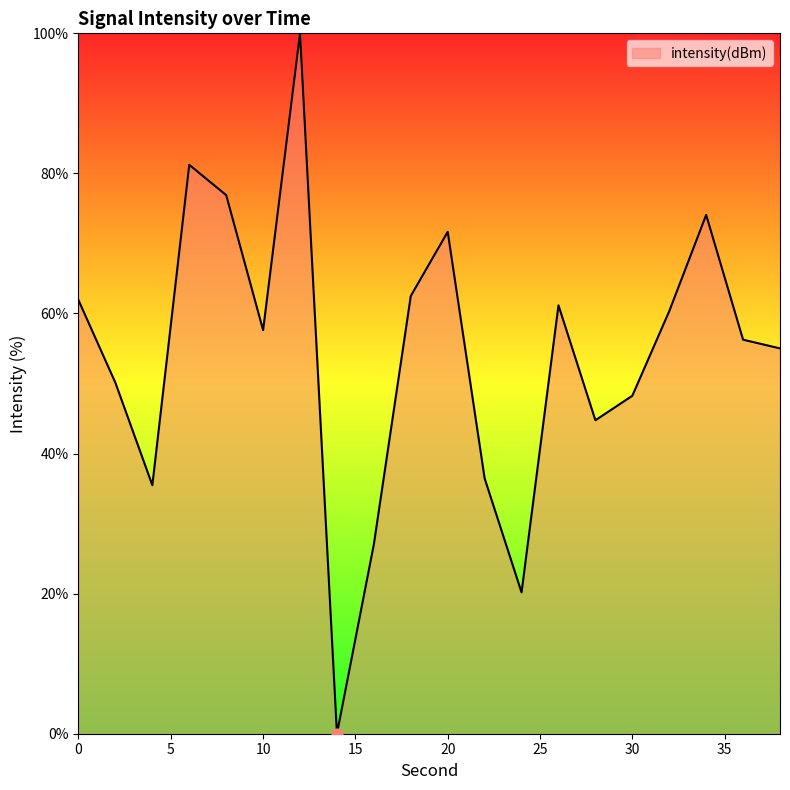

What is the difference between the maximum and minimum values?

100.0